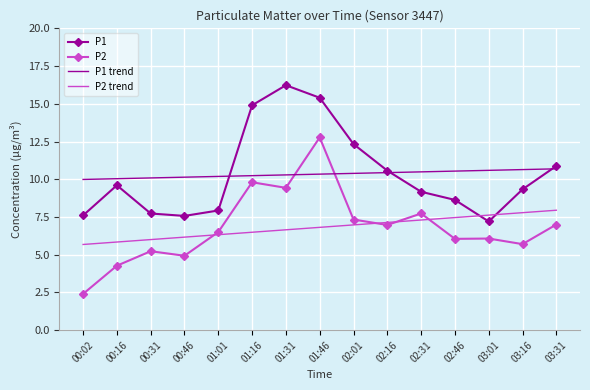

Rank the series by their maximum value, from highest to lowest.

P1, P2, P1 trend, P2 trend